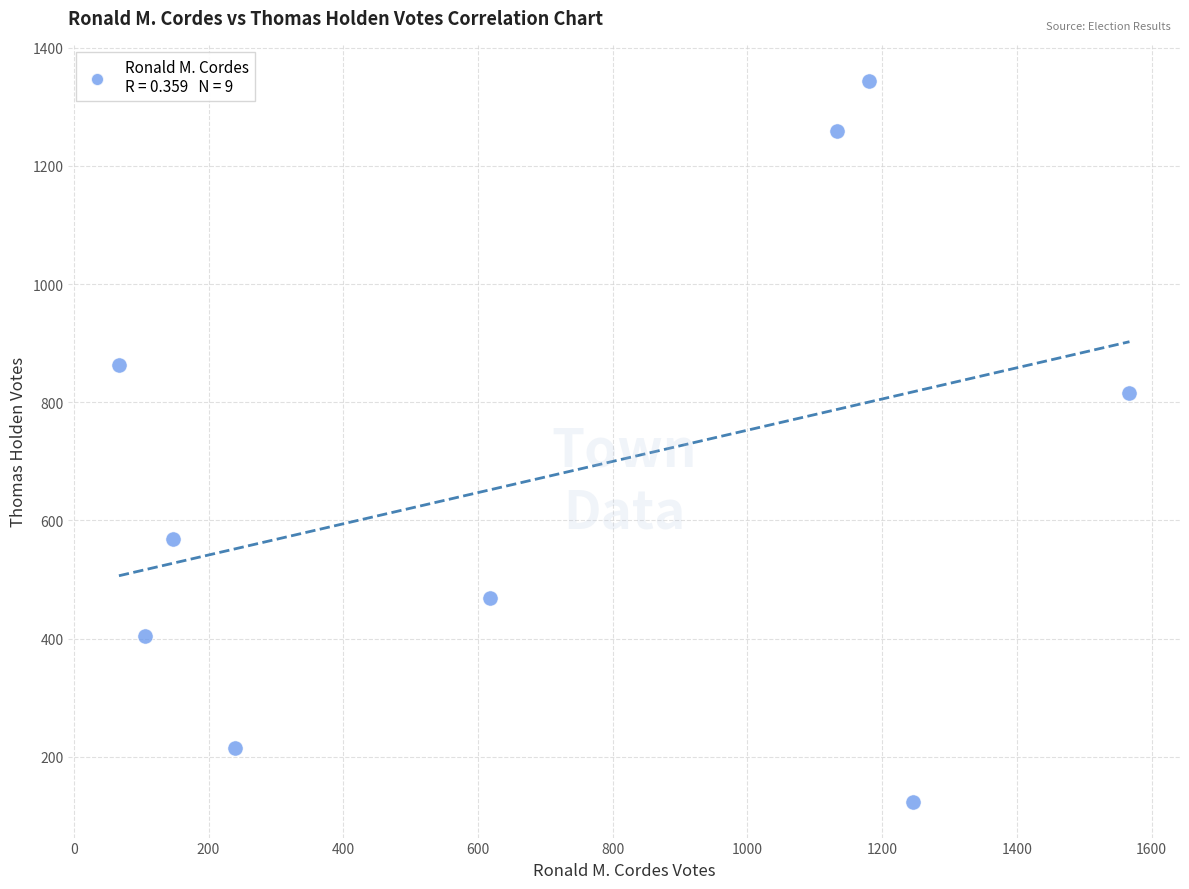

What Y value in the scatter plot is closest to 734?

816